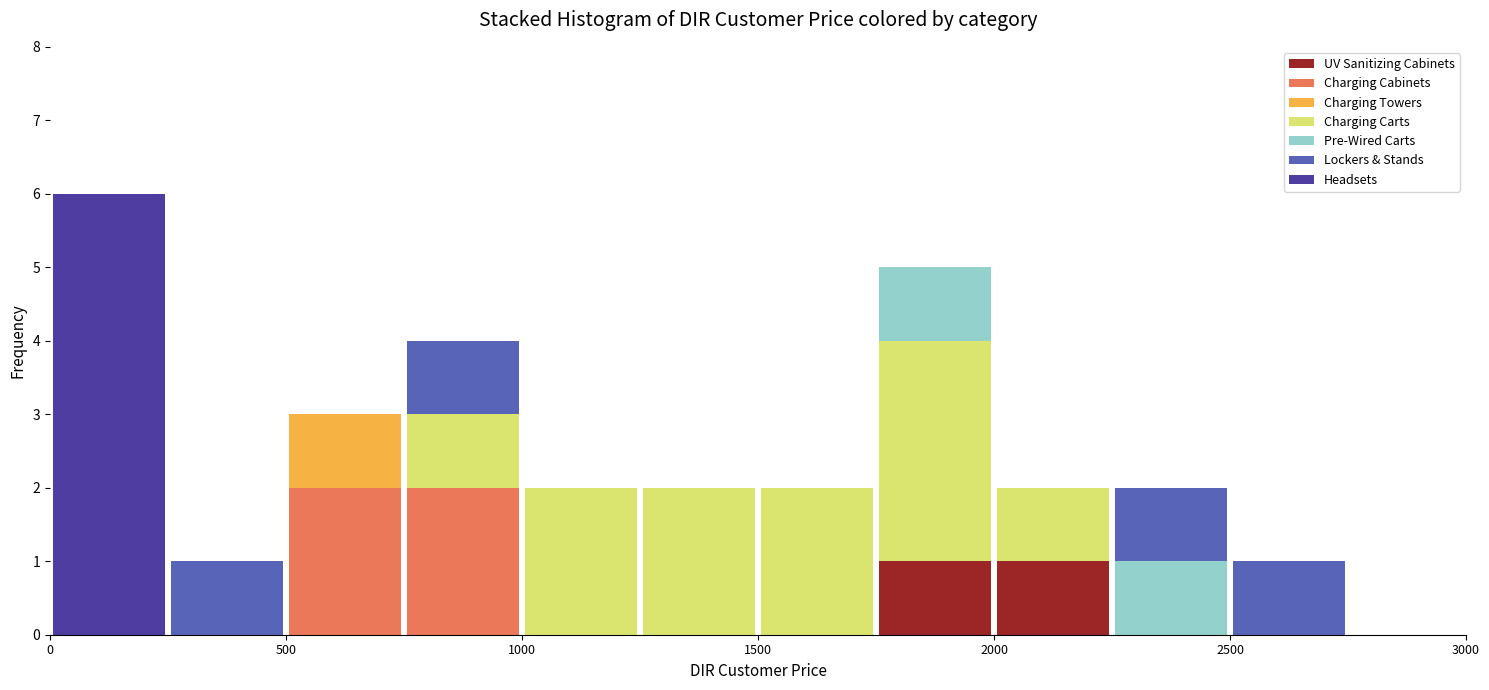

Reading left to right, list every stacked bar in this chart as the range it spans on the x-axis followed by its total height. The values are not printed on the chart, so give them approximately, as read against the axis.

0 to 250: 6
250 to 500: 1
500 to 750: 3
750 to 1000: 4
1000 to 1250: 2
1250 to 1500: 2
1500 to 1750: 2
1750 to 2000: 5
2000 to 2250: 2
2250 to 2500: 2
2500 to 2750: 1
2750 to 3000: 0